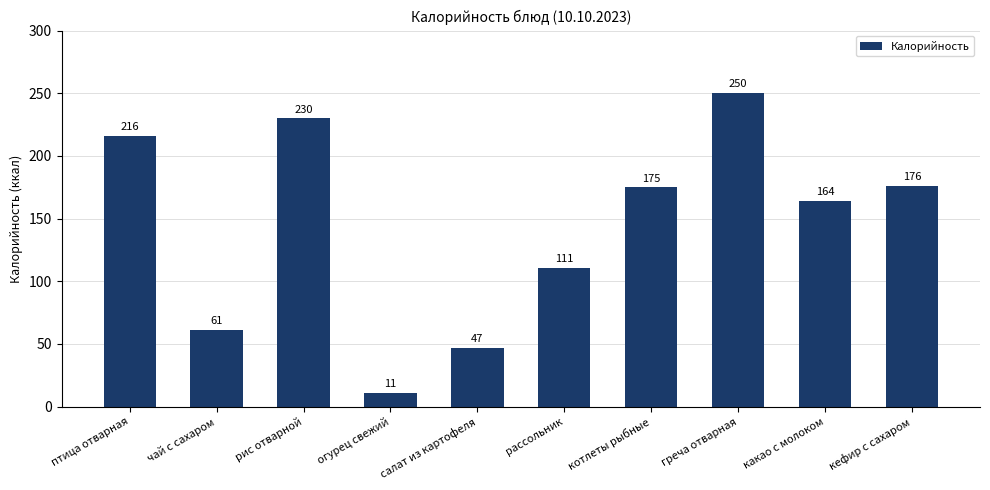

List the labels in order of value, smallest first.

огурец свежий, салат из картофеля, чай с сахаром, рассольник, какао с молоком, котлеты рыбные, кефир с сахаром, птица отварная, рис отварной, греча отварная